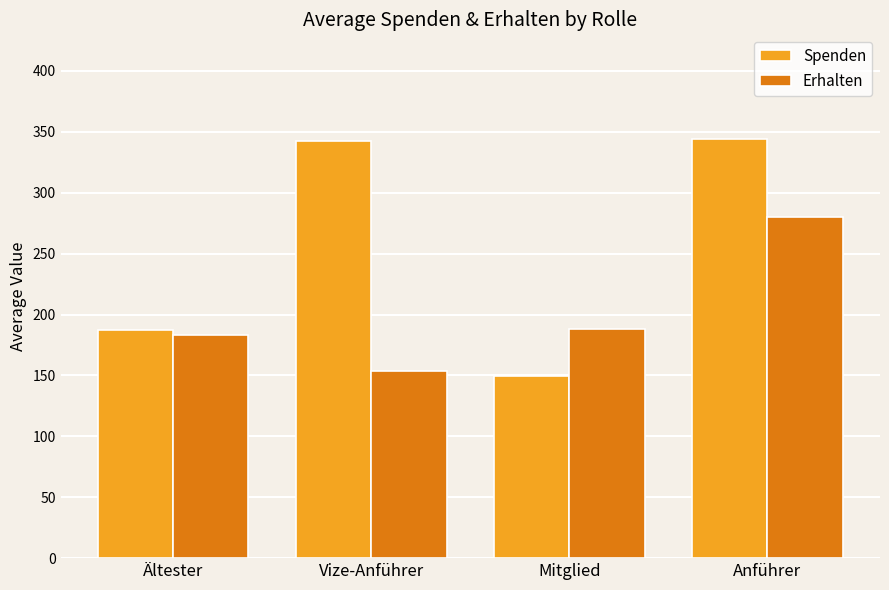

What is the average value of the Spenden series?

255.9